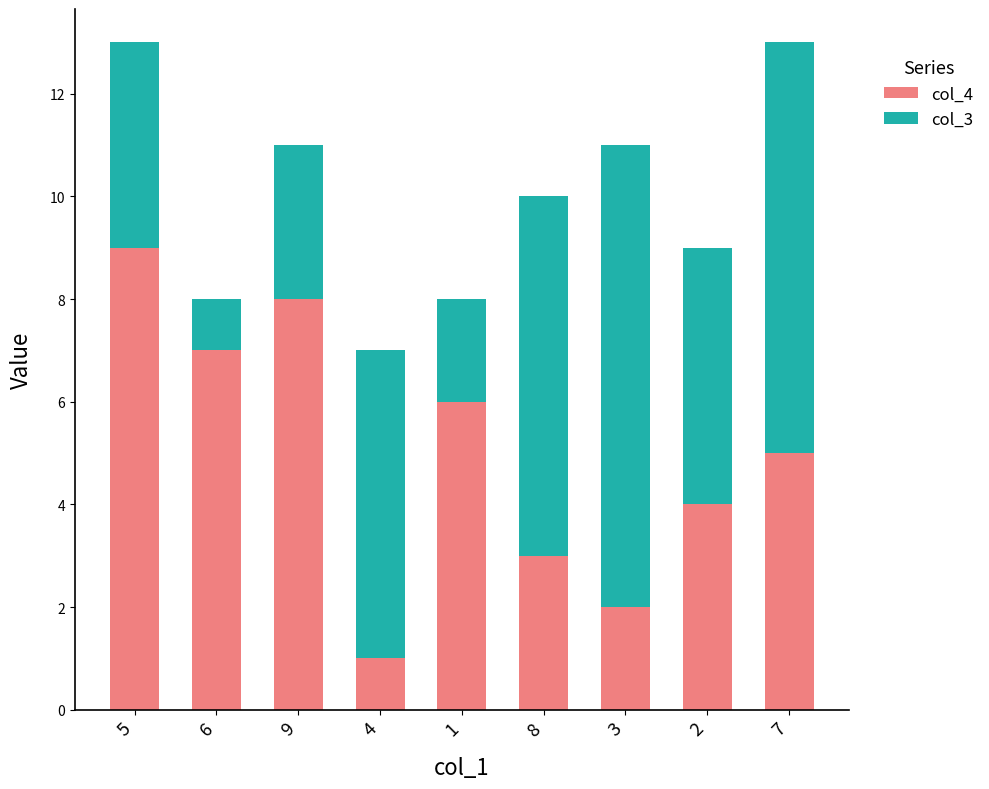

Which category has the highest value in the col_4 series?

5